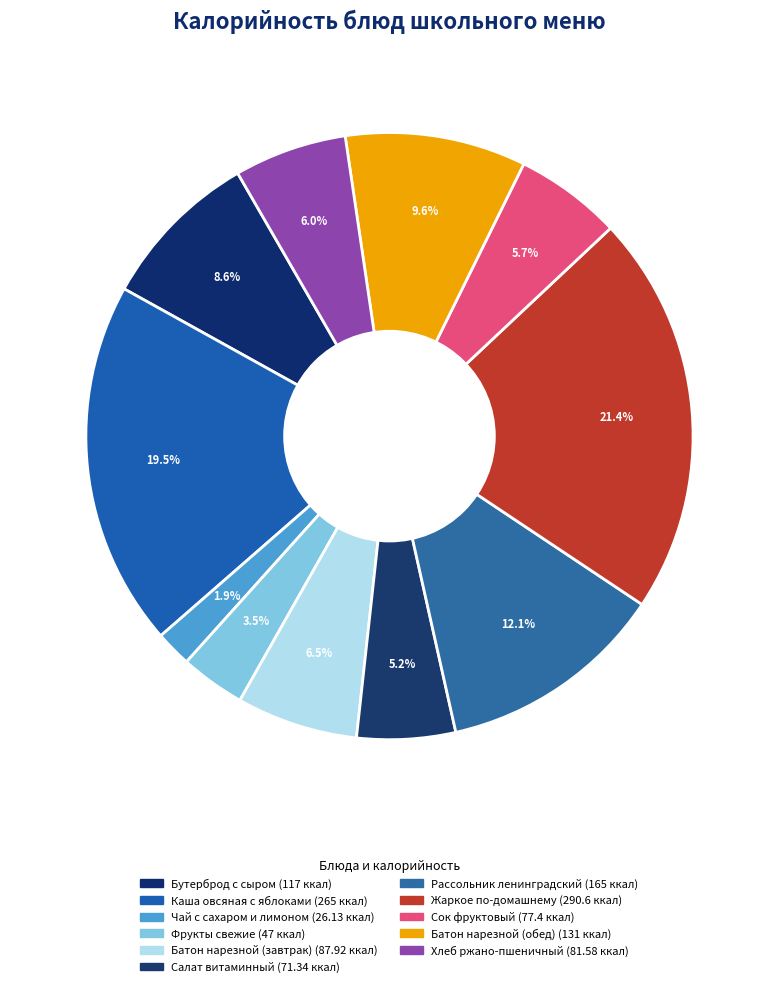

What percentage is NOT represented by Хлеб ржано-пшеничный?

94.0%